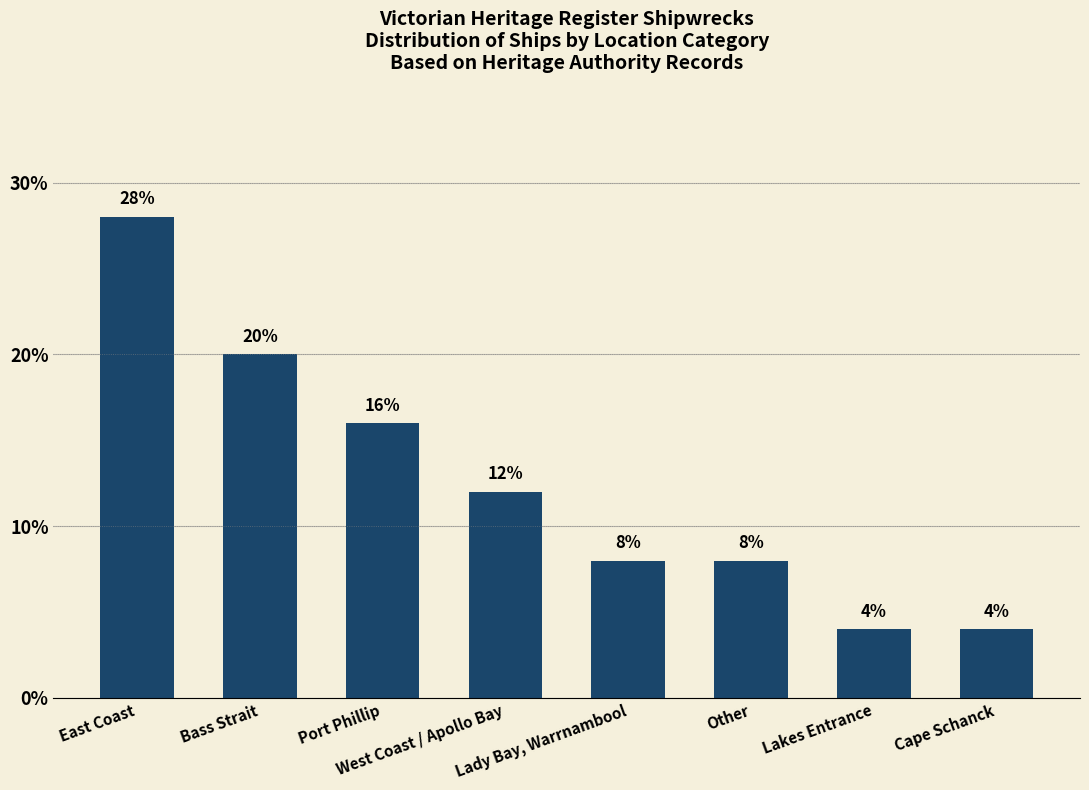

How many values are below 12?

4